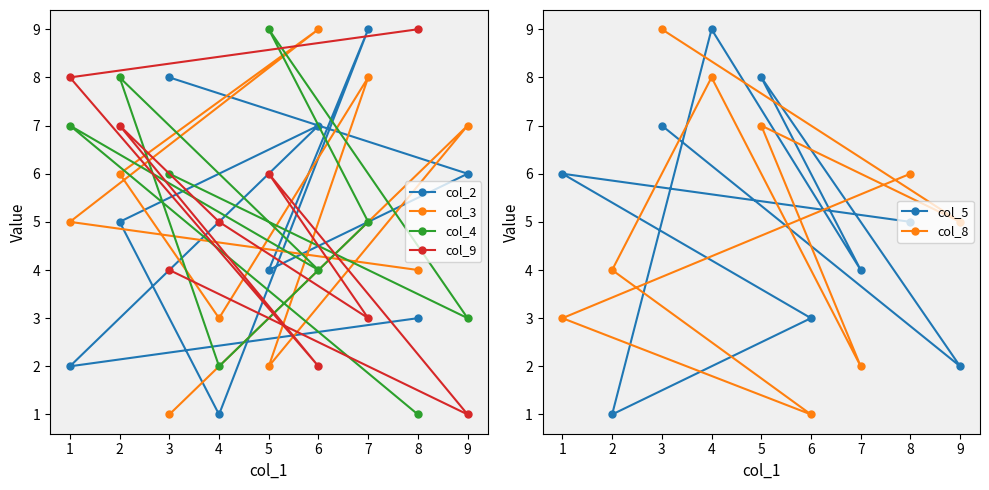

What is the label of the 9th point from the left?

8